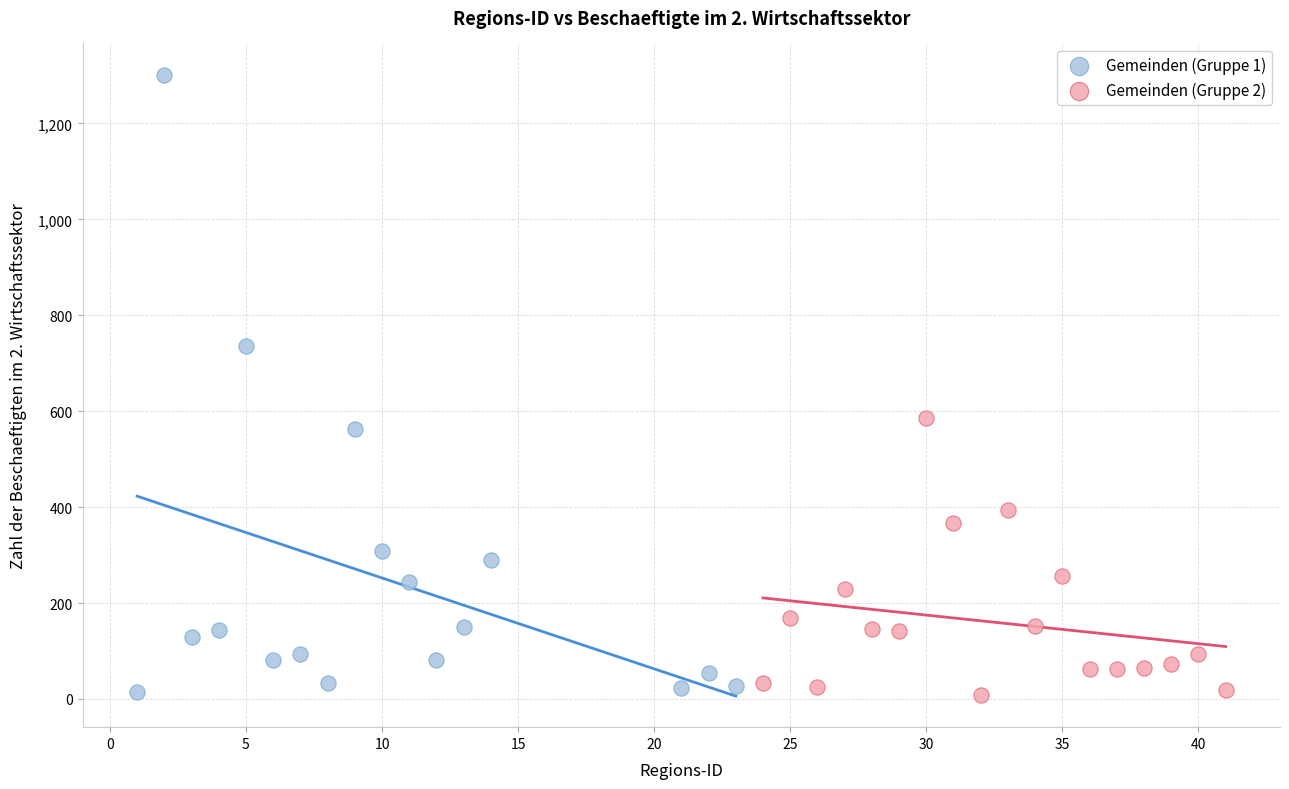

Which series has the largest Y range (max minus min)?

Gemeinden (Gruppe 1)